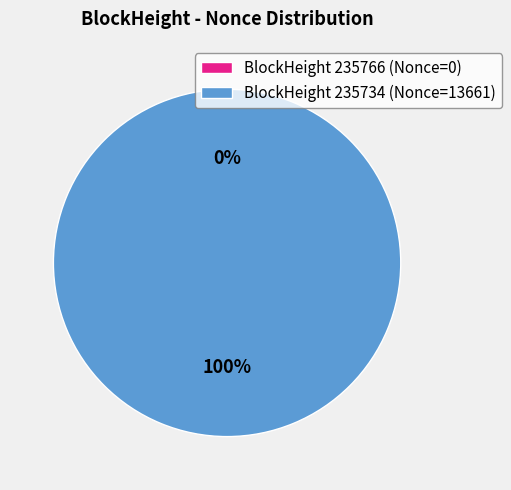

To the nearest percent, what percentage of the pie is 235734?

100%